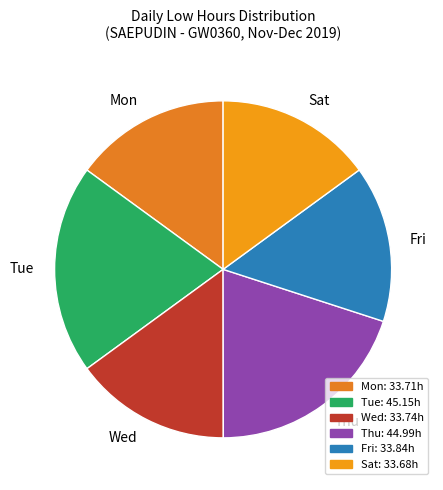

Approximately how many times larger is the value at Mon compared to Wed?

1.0